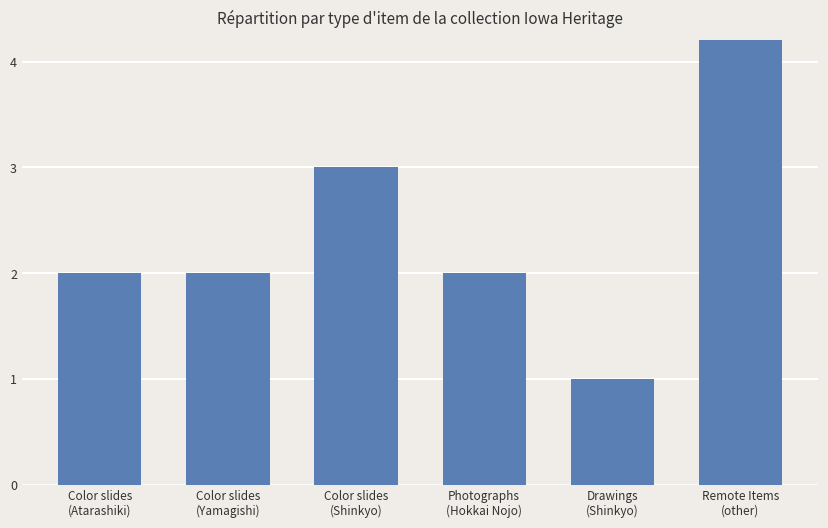

Where does the data first go above 2?

Color slides
(Shinkyo)